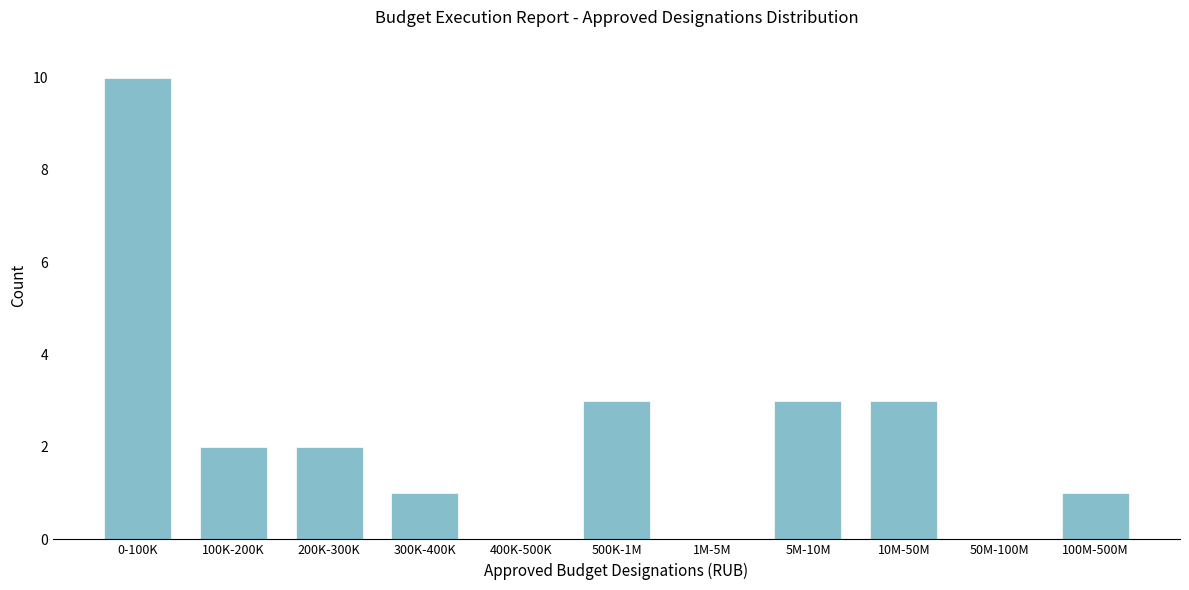

Reading right to left, what are all the values shown in this chart?

100M-500M=1	50M-100M=0	10M-50M=3	5M-10M=3	1M-5M=0	500K-1M=3	400K-500K=0	300K-400K=1	200K-300K=2	100K-200K=2	0-100K=10